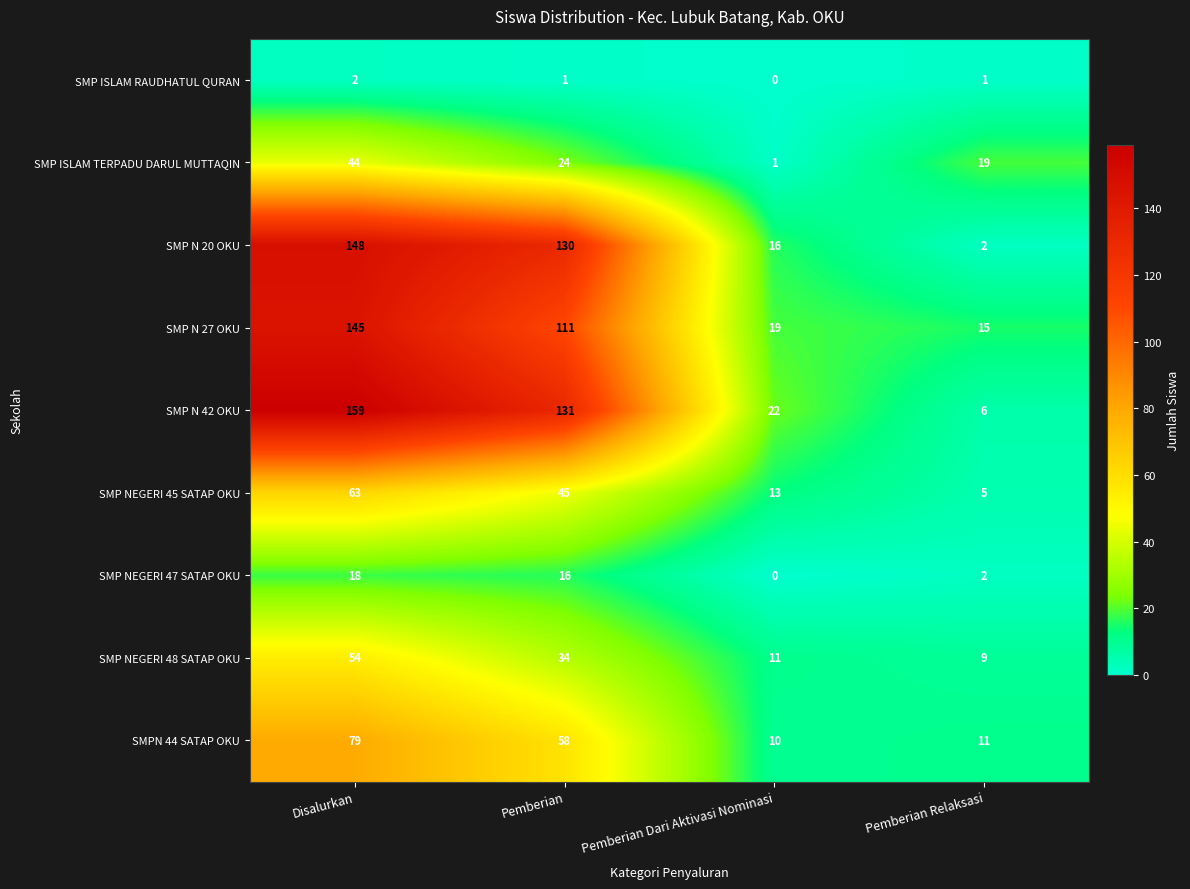

Which label corresponds to the largest value in the chart?

Disalurkan